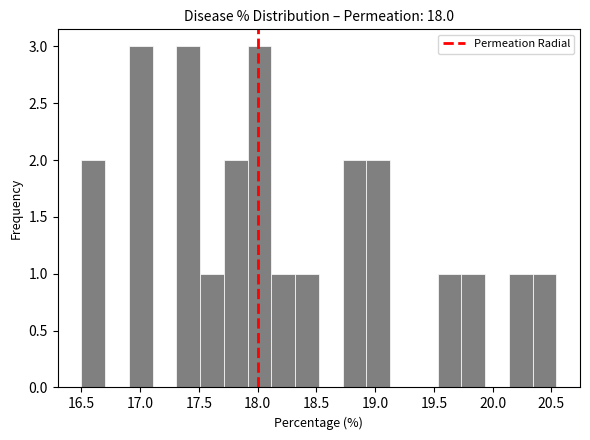

Reading left to right, list every bar in this chart as the range it spans on the x-axis followed by its height. Neither the bar edges nor the heights are printed on the chart, so give them approximately, as read against the axes.

16.50 to 16.70: 2
16.70 to 16.90: 0
16.90 to 17.10: 3
17.10 to 17.30: 0
17.30 to 17.50: 3
17.50 to 17.70: 1
17.70 to 17.90: 2
17.90 to 18.10: 3
18.10 to 18.30: 1
18.30 to 18.50: 1
18.50 to 18.70: 0
18.70 to 18.95: 2
18.95 to 19.15: 2
19.15 to 19.35: 0
19.35 to 19.55: 0
19.55 to 19.75: 1
19.75 to 19.95: 1
19.95 to 20.15: 0
20.15 to 20.35: 1
20.35 to 20.55: 1